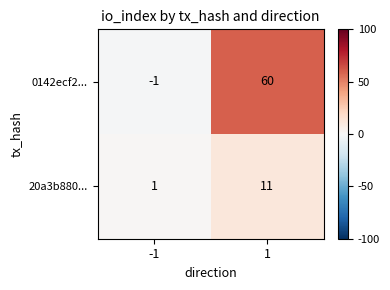

What is the sum of all 20a3b880... values?

12